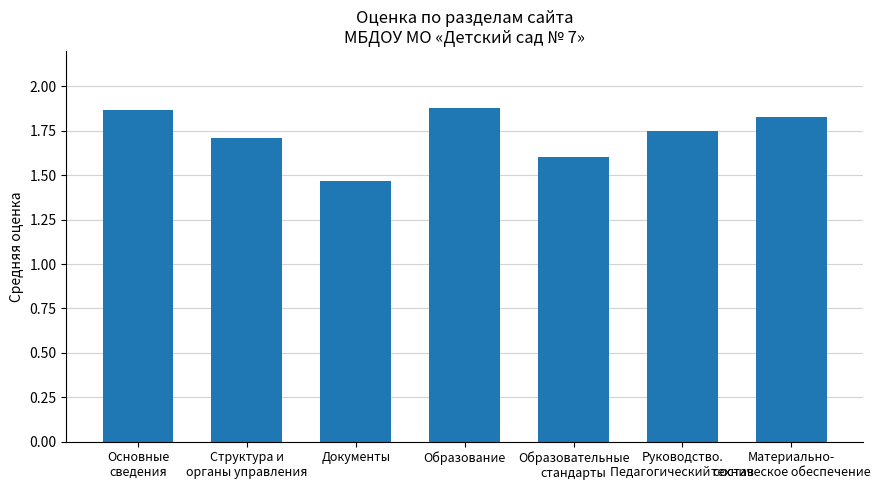

The value at Документы is 2.1. True or false?

False